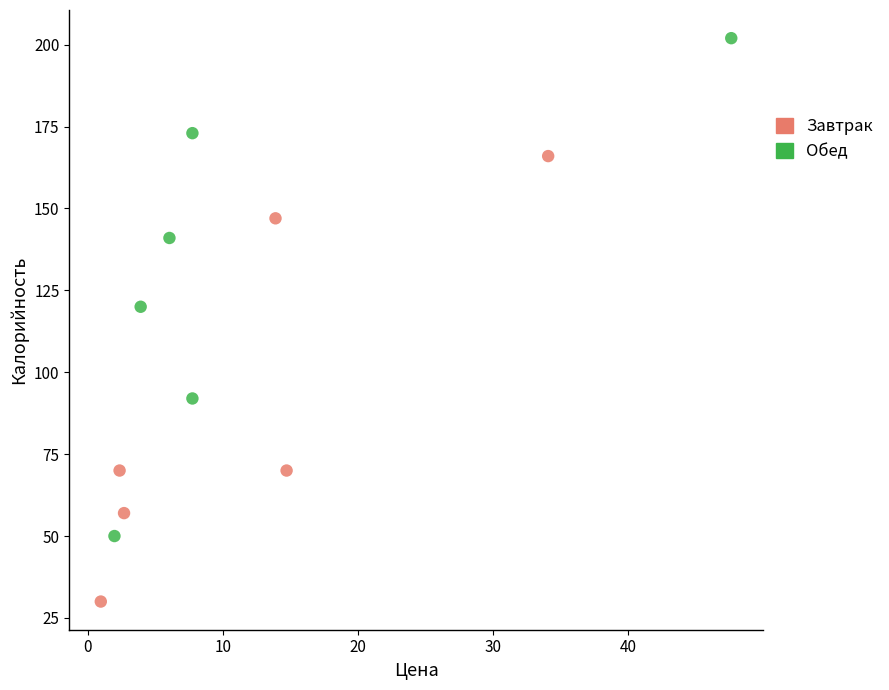

Which series has the largest Y range (max minus min)?

Обед